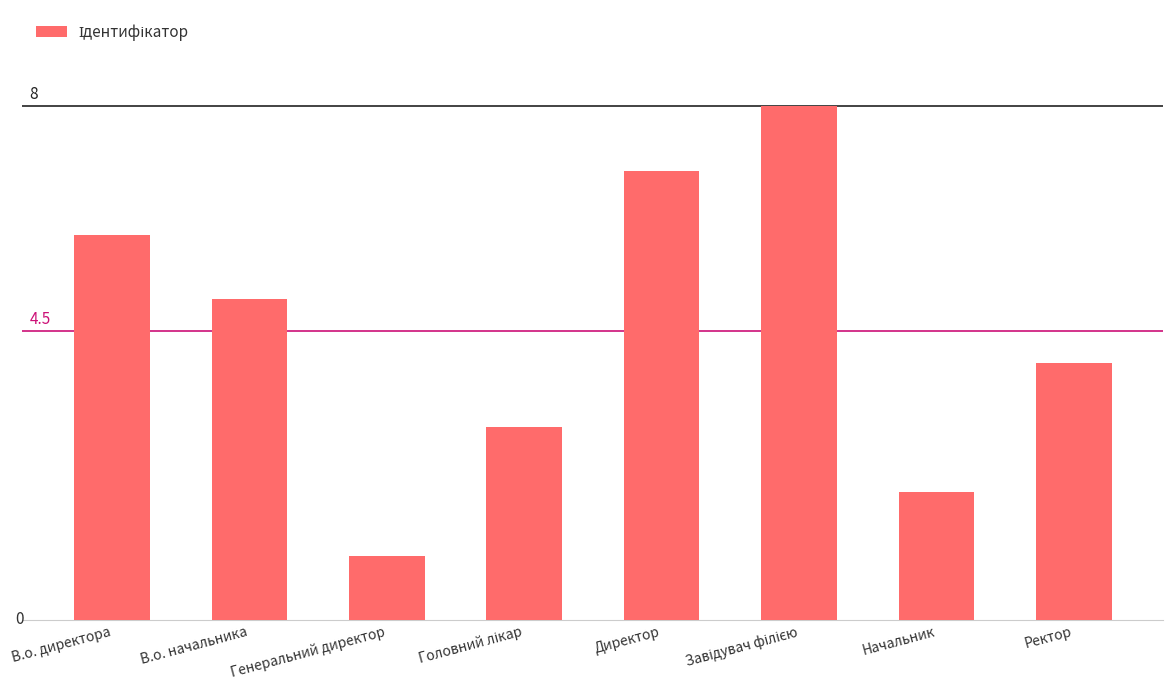

Approximately how many times larger is the value at В.о. директора compared to Завідувач філією?

0.8